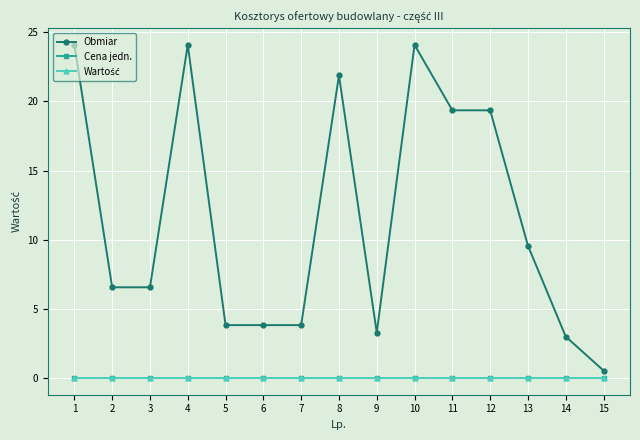

Is this an area chart (filled region under the line)?

No